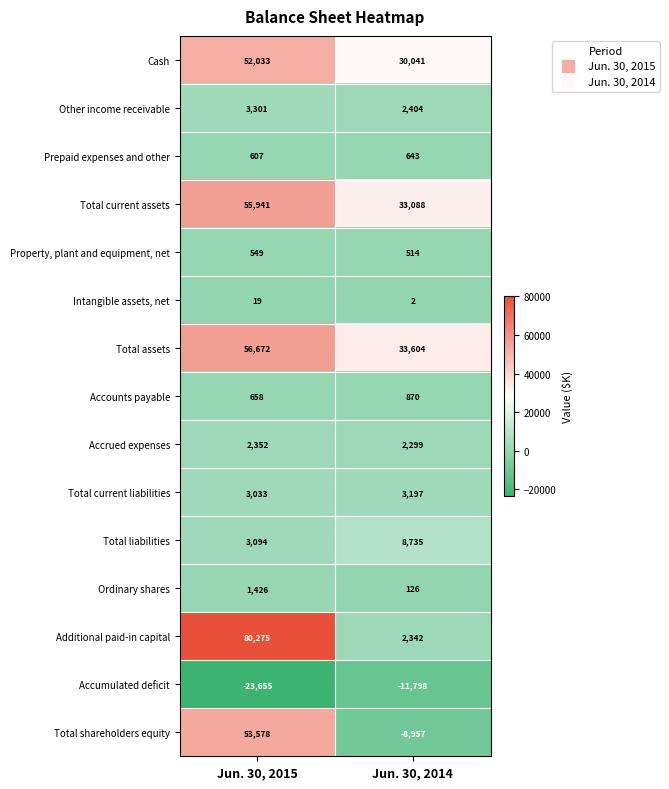

What is the difference between the Accrued expenses values at Jun. 30, 2014 and Jun. 30, 2015?

53